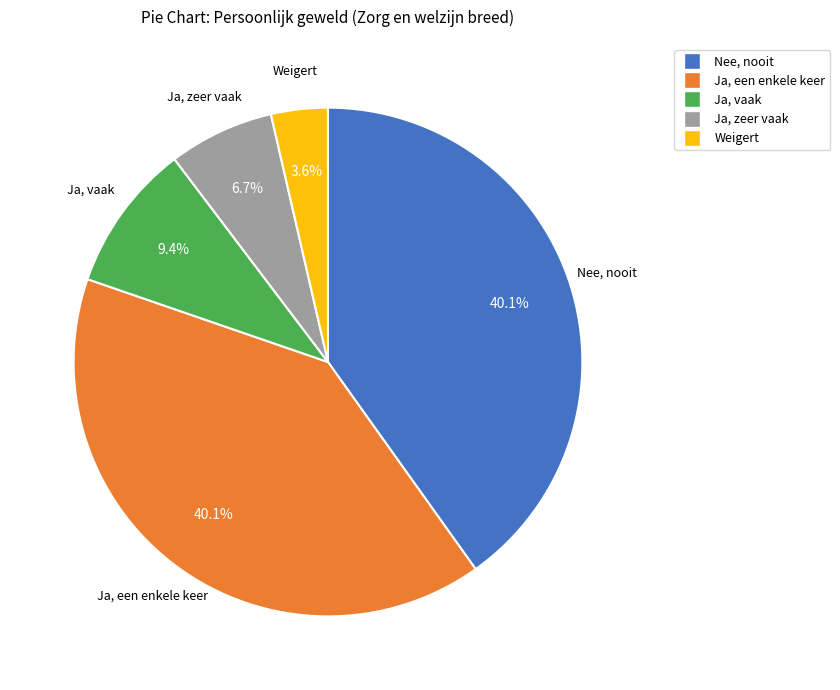

Between Ja, vaak and Ja, een enkele keer, which is larger?

Ja, een enkele keer